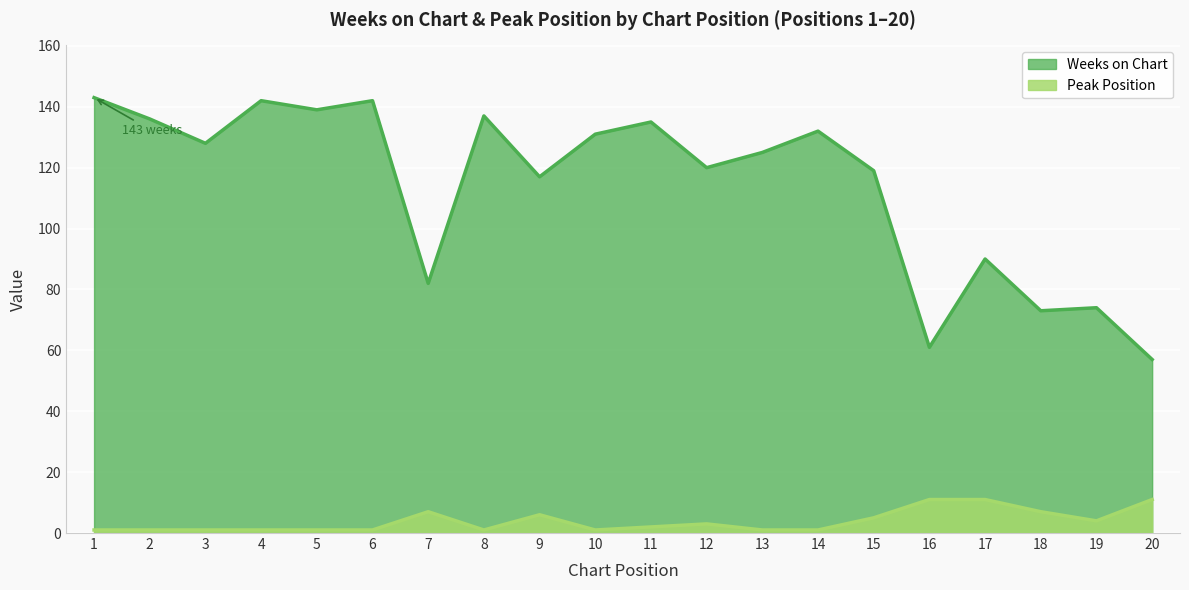

At how many categories does at least one series exceed 59?

19